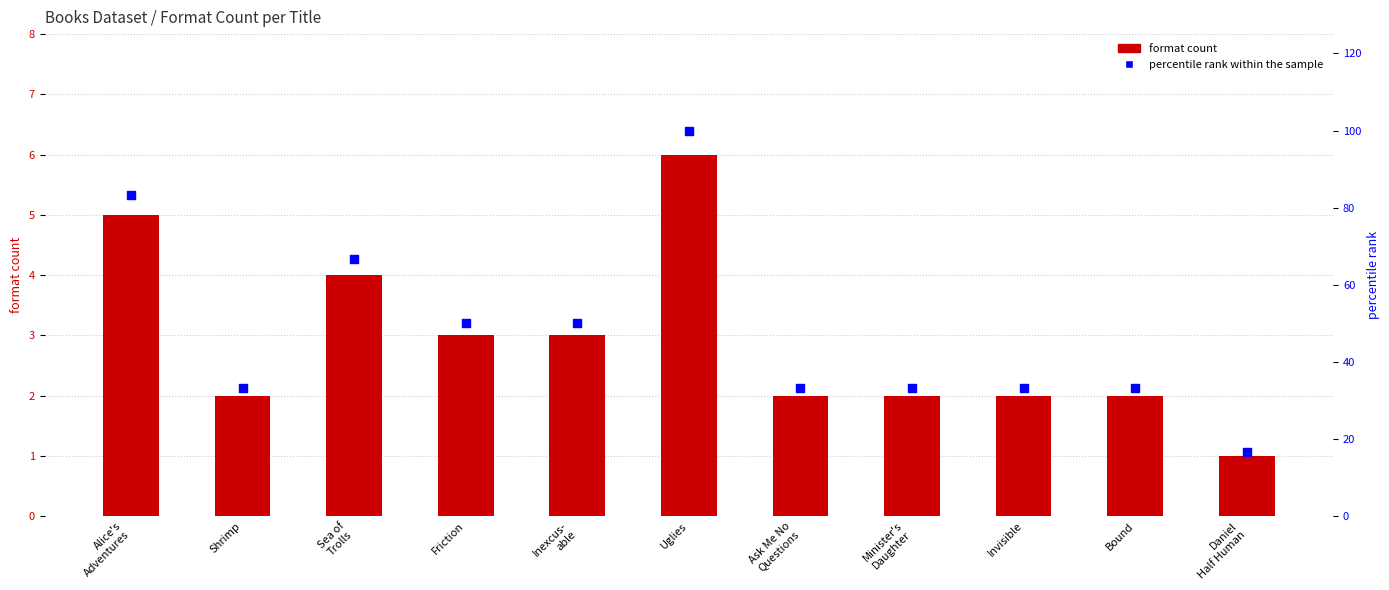

At how many categories does at least one series exceed 30?

10